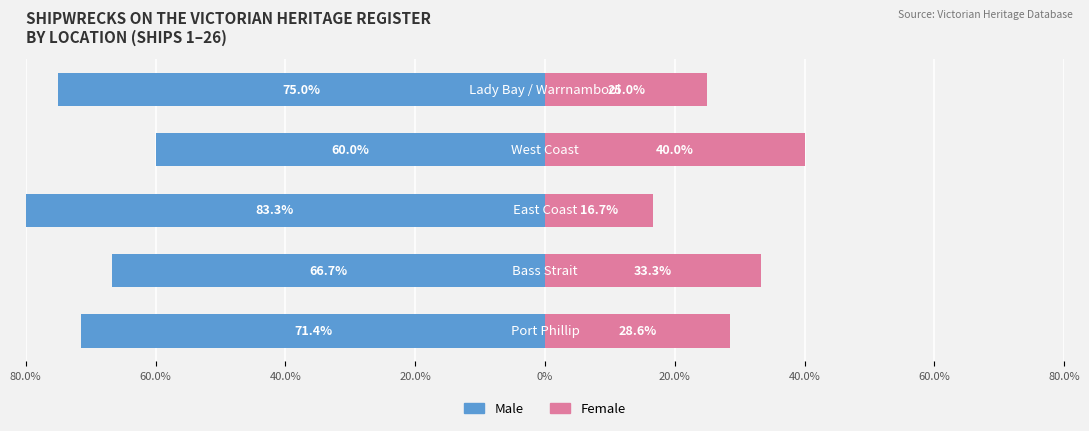

Is the value of Male at 0% greater than the value of Female at 0%?

No